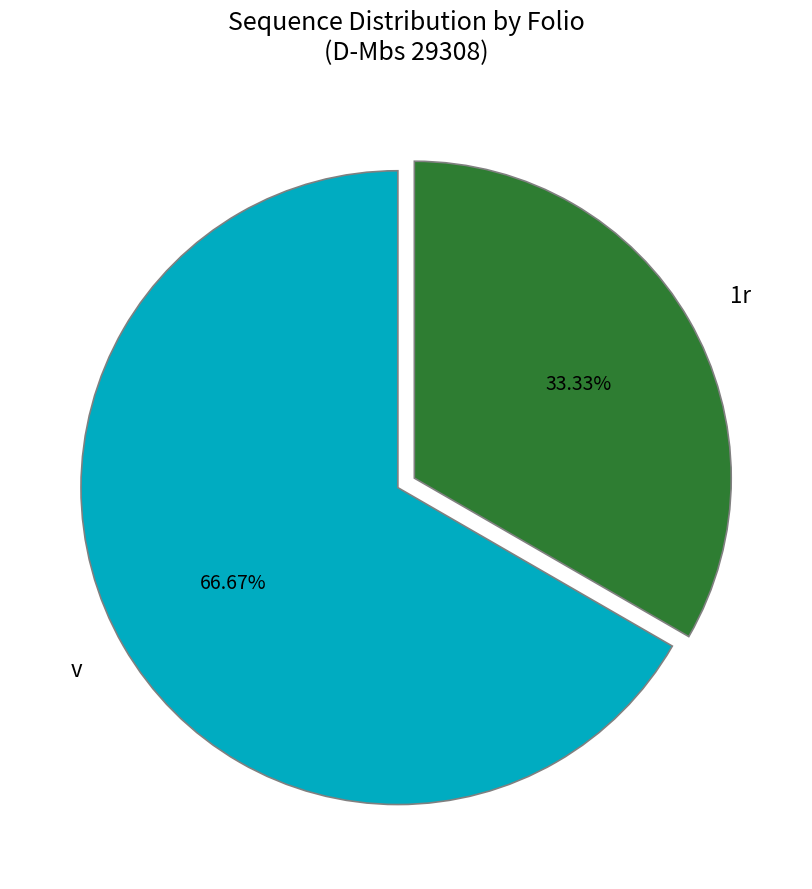

Is there a majority slice in this chart?

Yes